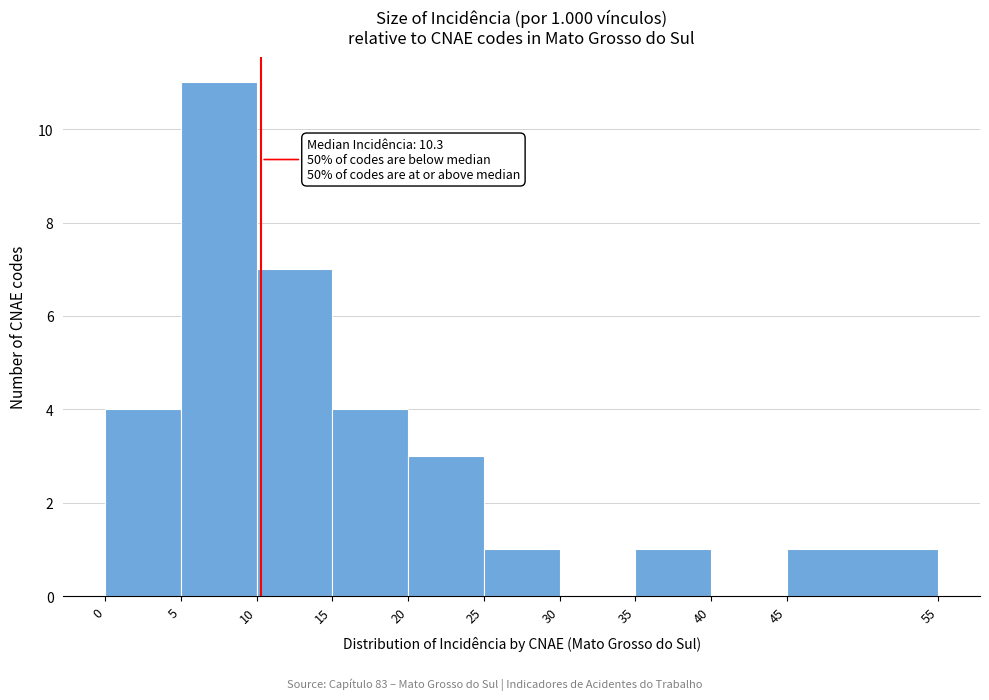

Which range on the x-axis has the tallest bar?

5 to 10